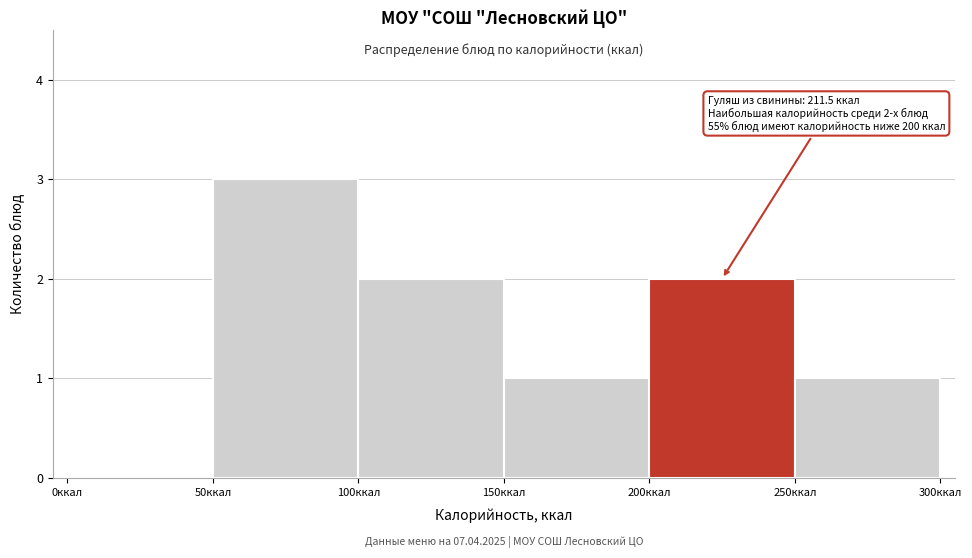

Which range on the x-axis has the tallest bar?

50 to 100